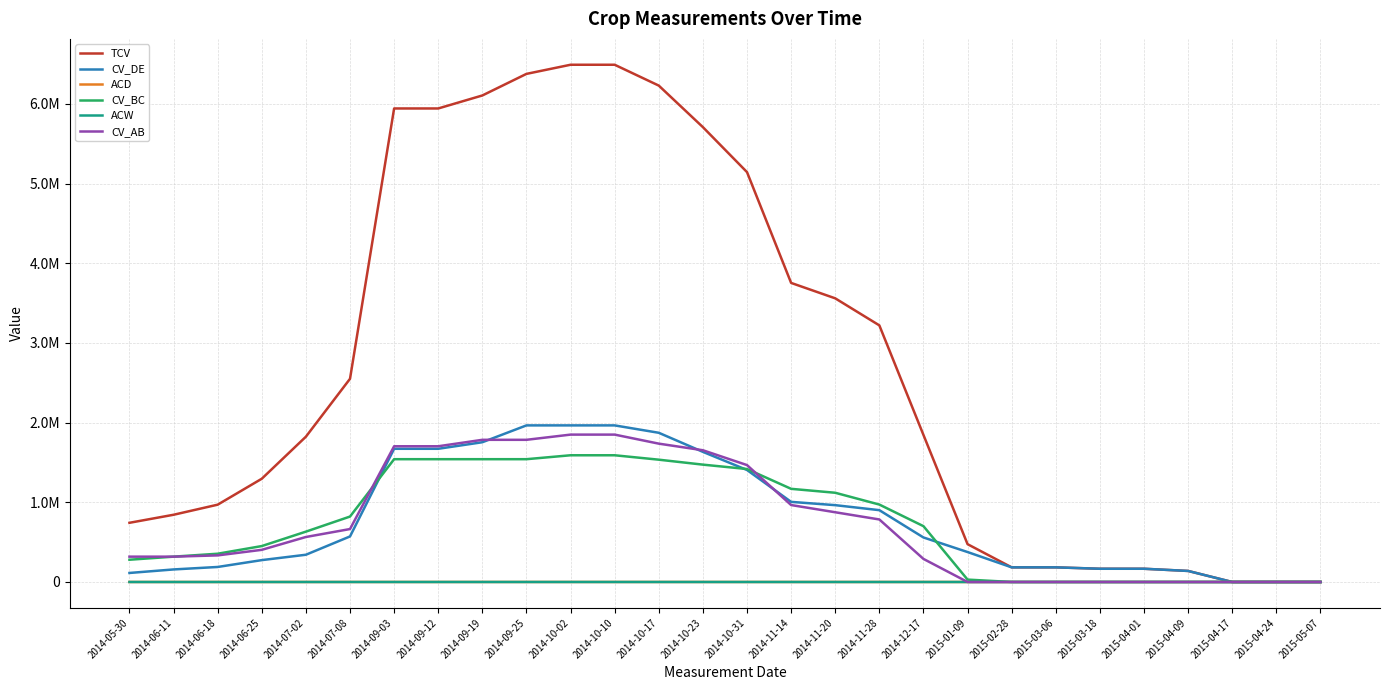

At how many categories does at least one series exceed 4329547?

9